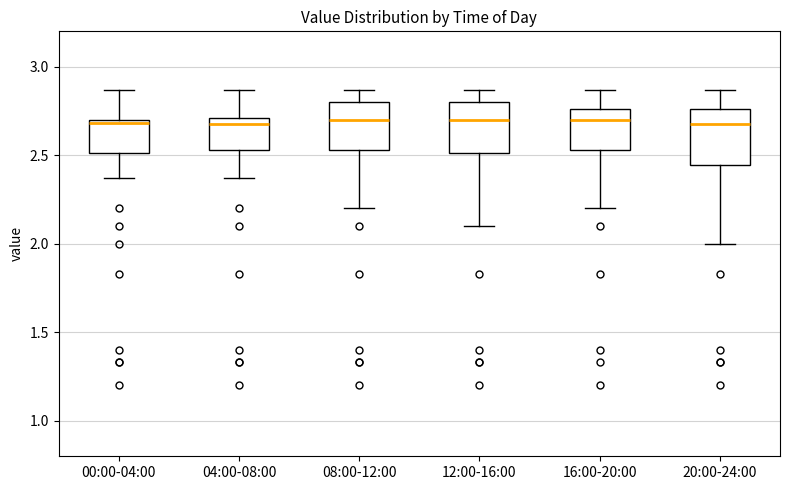

Reading left to right, transcribe this box plot: for each box, give where its median line is, the range the box spans, and where its two whiskers end, as read against the y-axis. The values are not printed on the chart, so give them approximately, as read against the axis.

00:00-04:00: median 2.70 (just below the box's upper edge), box 2.50 to 2.70, whiskers 2.35 to 2.85
04:00-08:00: median 2.70 (just below the box's upper edge), box 2.55 to 2.70, whiskers 2.35 to 2.85
08:00-12:00: median 2.70, box 2.55 to 2.80, whiskers 2.20 to 2.85
12:00-16:00: median 2.70, box 2.50 to 2.80, whiskers 2.10 to 2.85
16:00-20:00: median 2.70, box 2.55 to 2.75, whiskers 2.20 to 2.85
20:00-24:00: median 2.70, box 2.45 to 2.75, whiskers 2.00 to 2.85